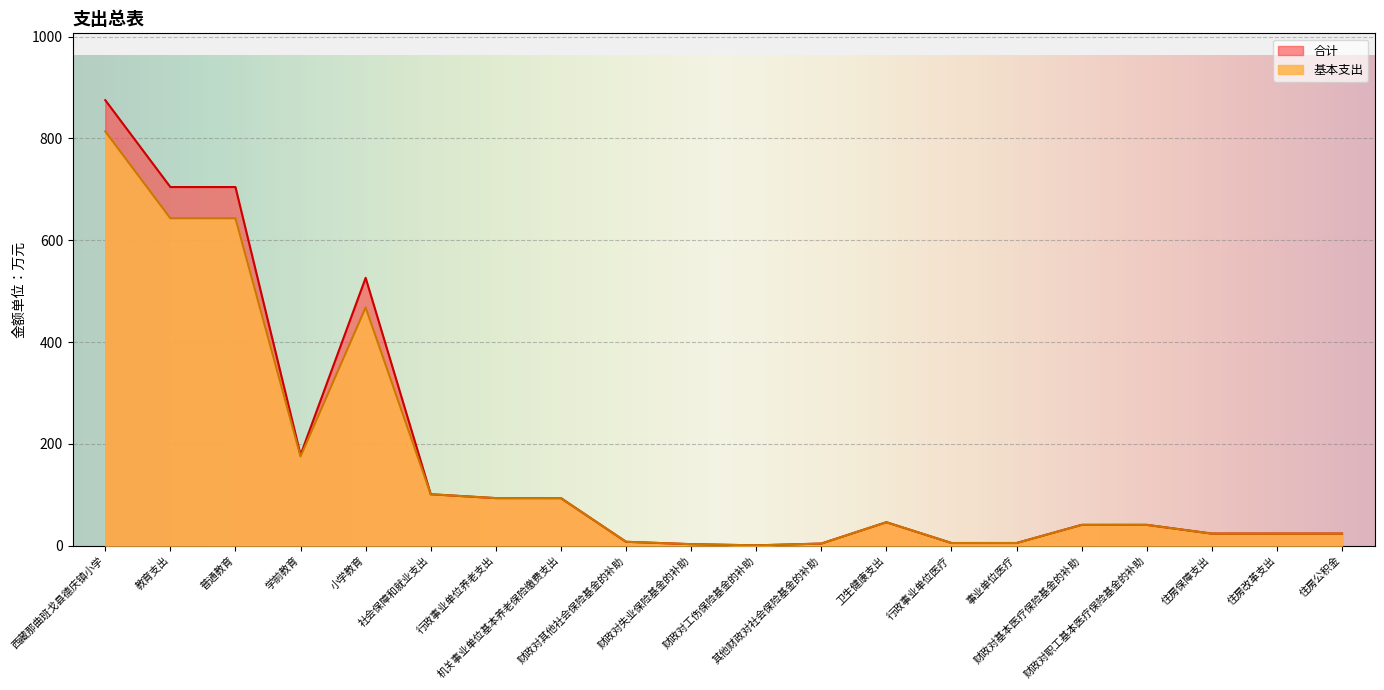

True or false: 基本支出 has more than 0 points higher than both neighbors.

True